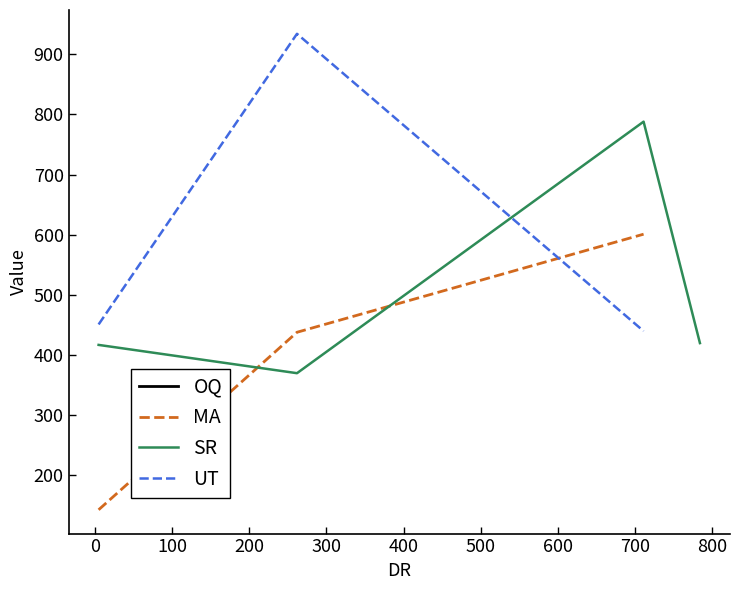

The value at 2 is 296. True or false?

False